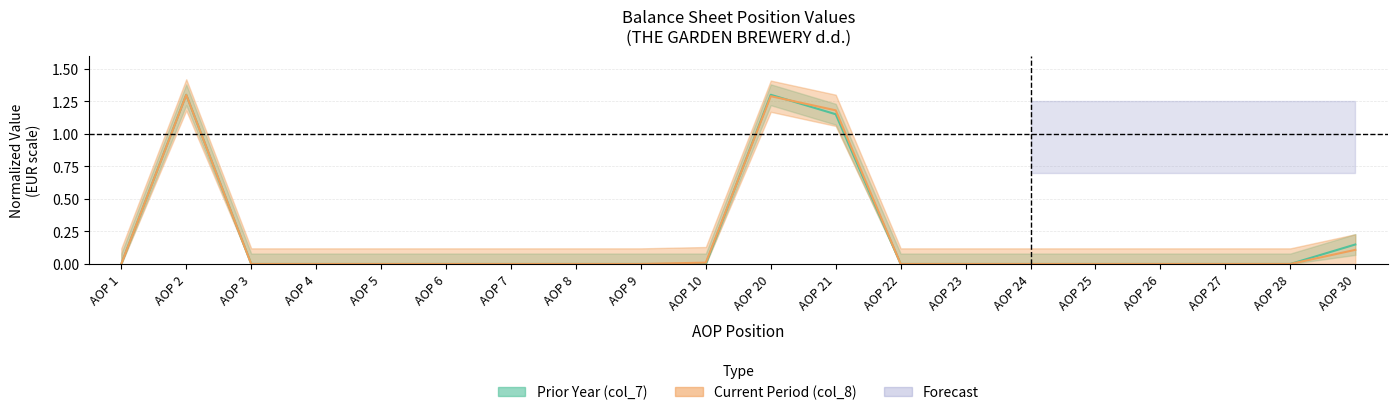

Between which two adjacent categories do col_7 and col_8 first intersect?

AOP 10 and AOP 20